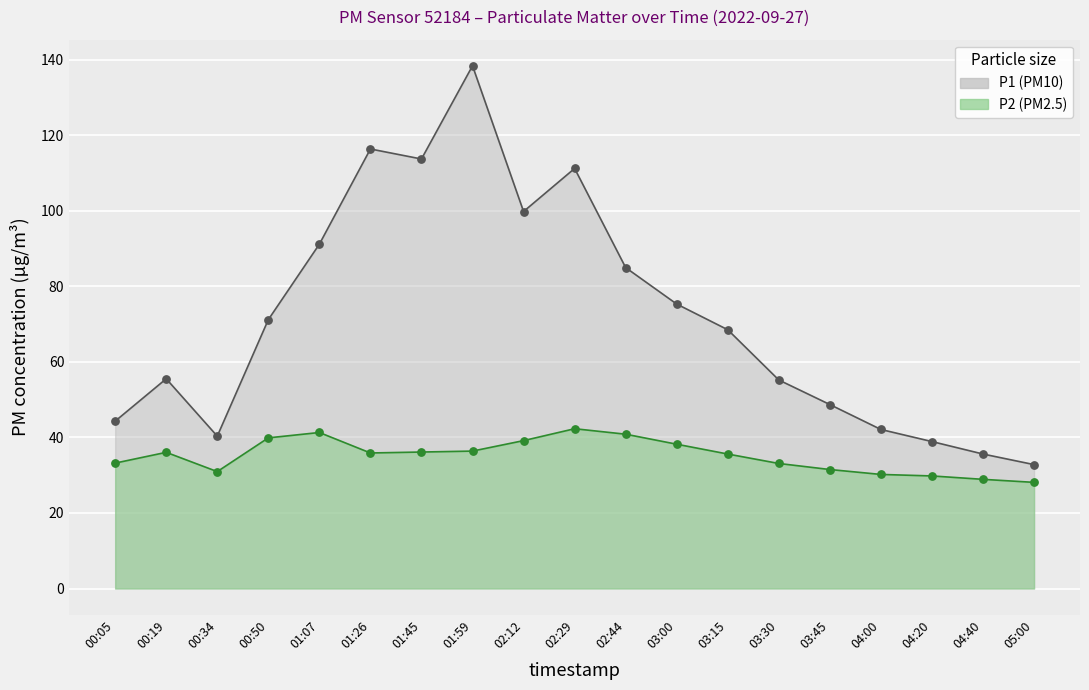

What is the total value across all series at 02:12?

138.9